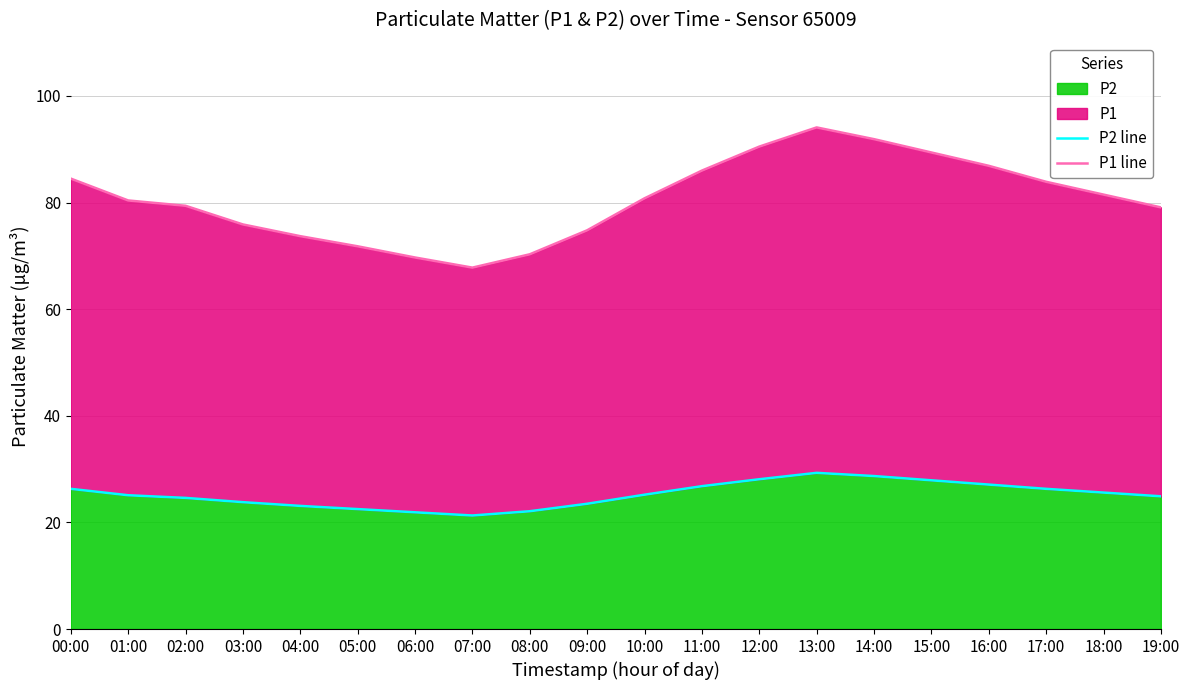

The P2 series shows 48.7 at 16:00. True or false?

False